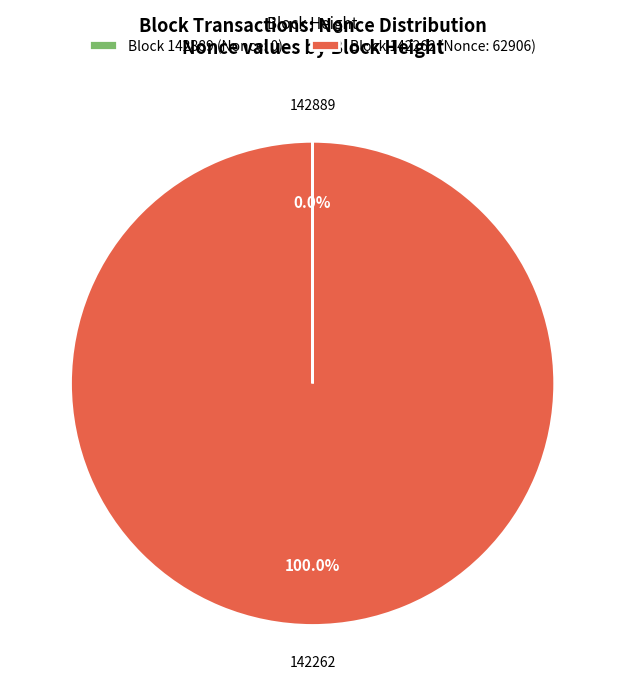

Is there a majority slice in this chart?

Yes